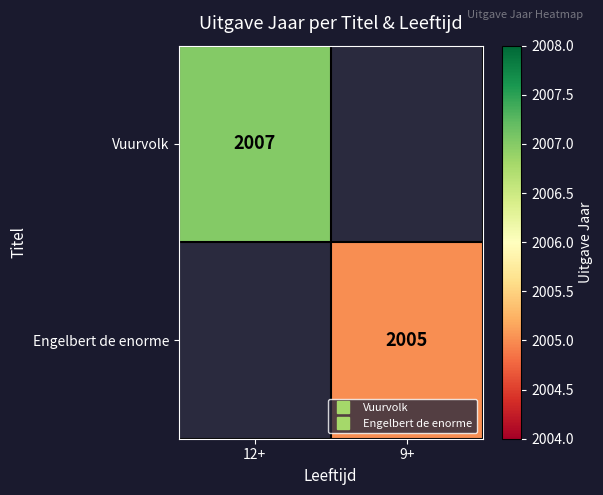

How many categories are shown in the chart?

2